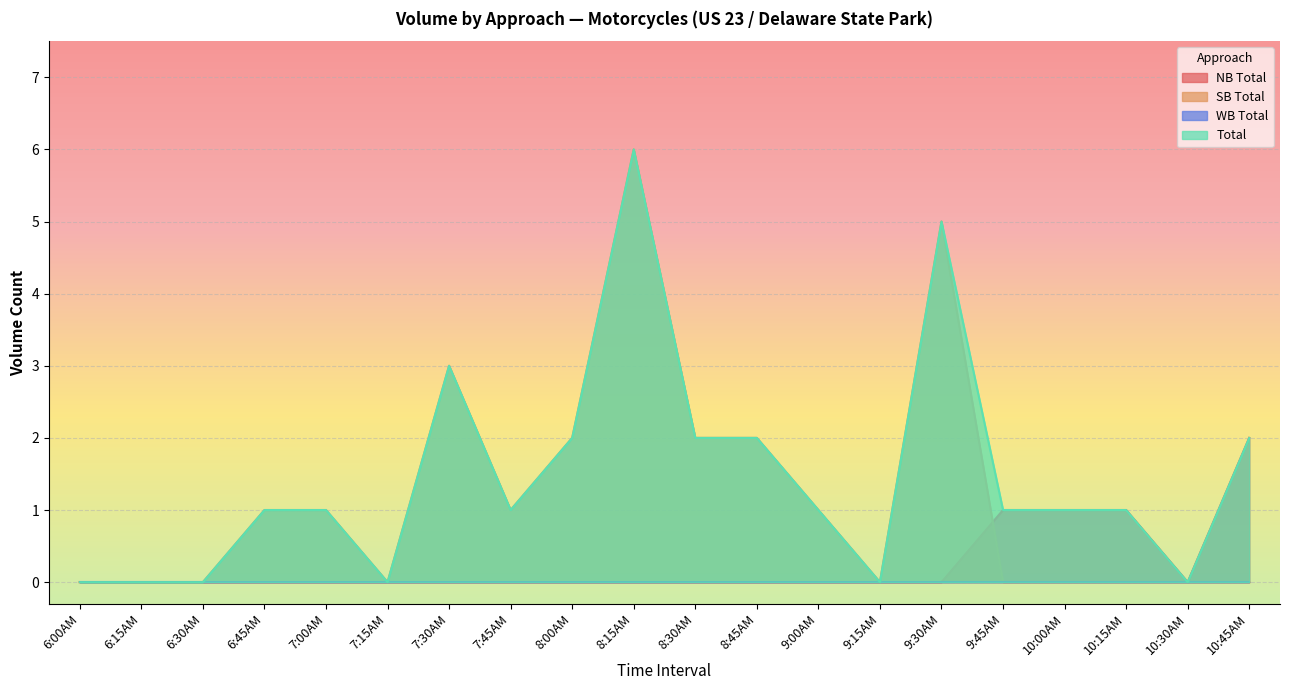

What is the difference between the maximum and minimum values in the Total series?

6